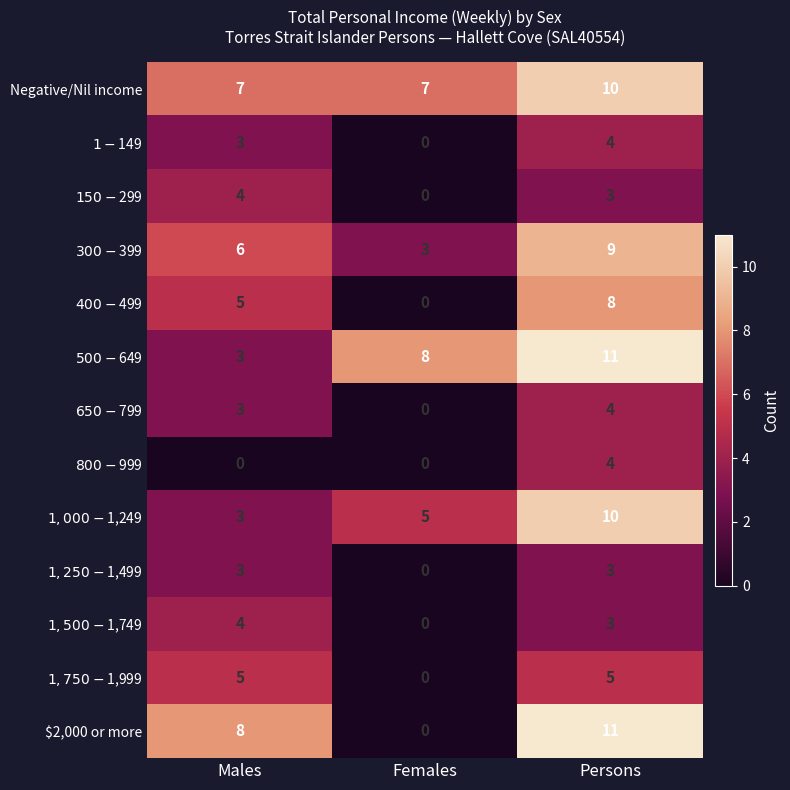

What is the greatest value displayed?

11